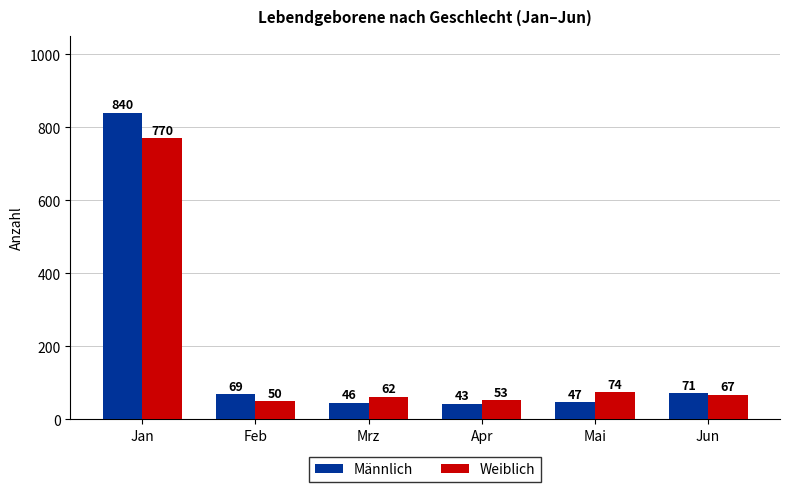

Is it true that Männlich equals 840 at Jan?

True